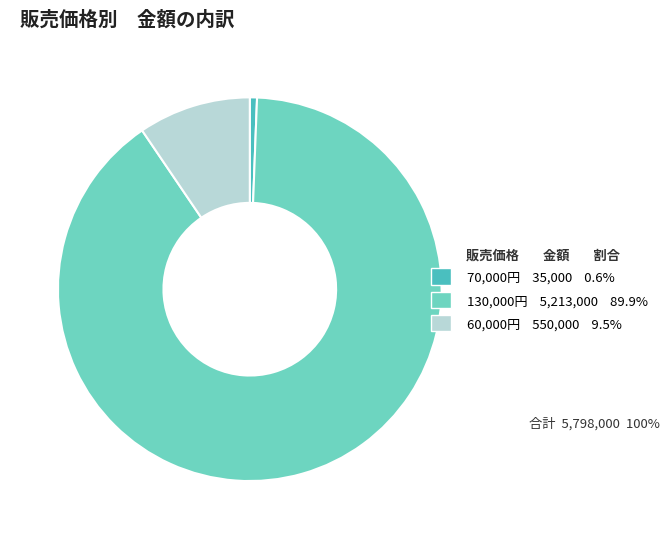

How many segments does this pie chart have?

3